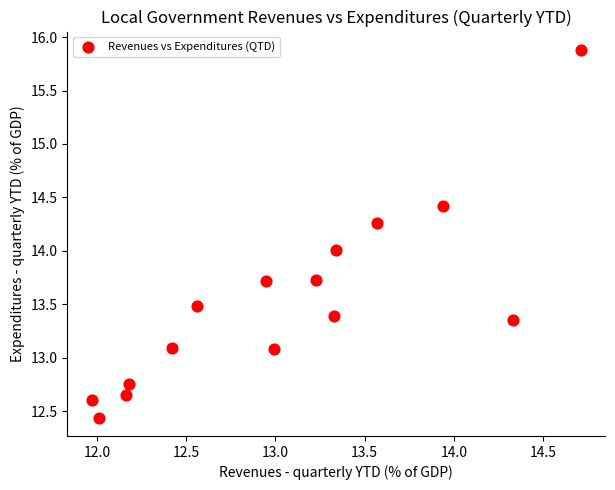

What is the range of Y values (max minus min)?

3.4